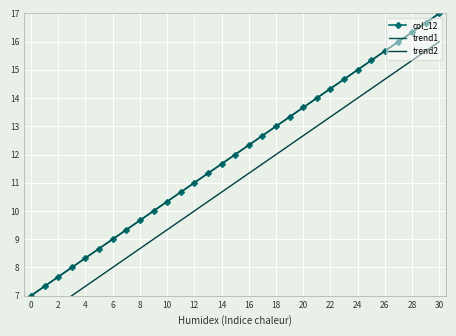

How many lines are shown in the chart?

3